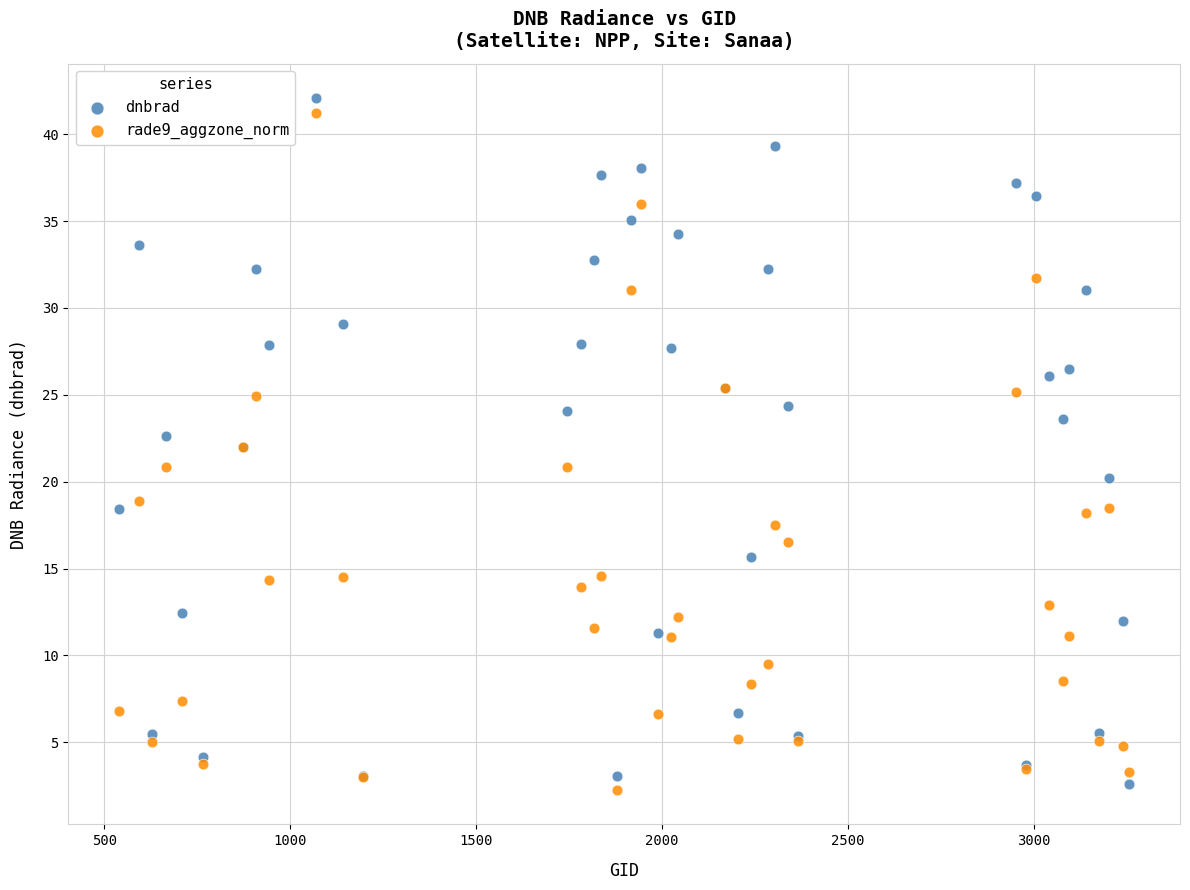

Which series has the largest Y range (max minus min)?

dnbrad